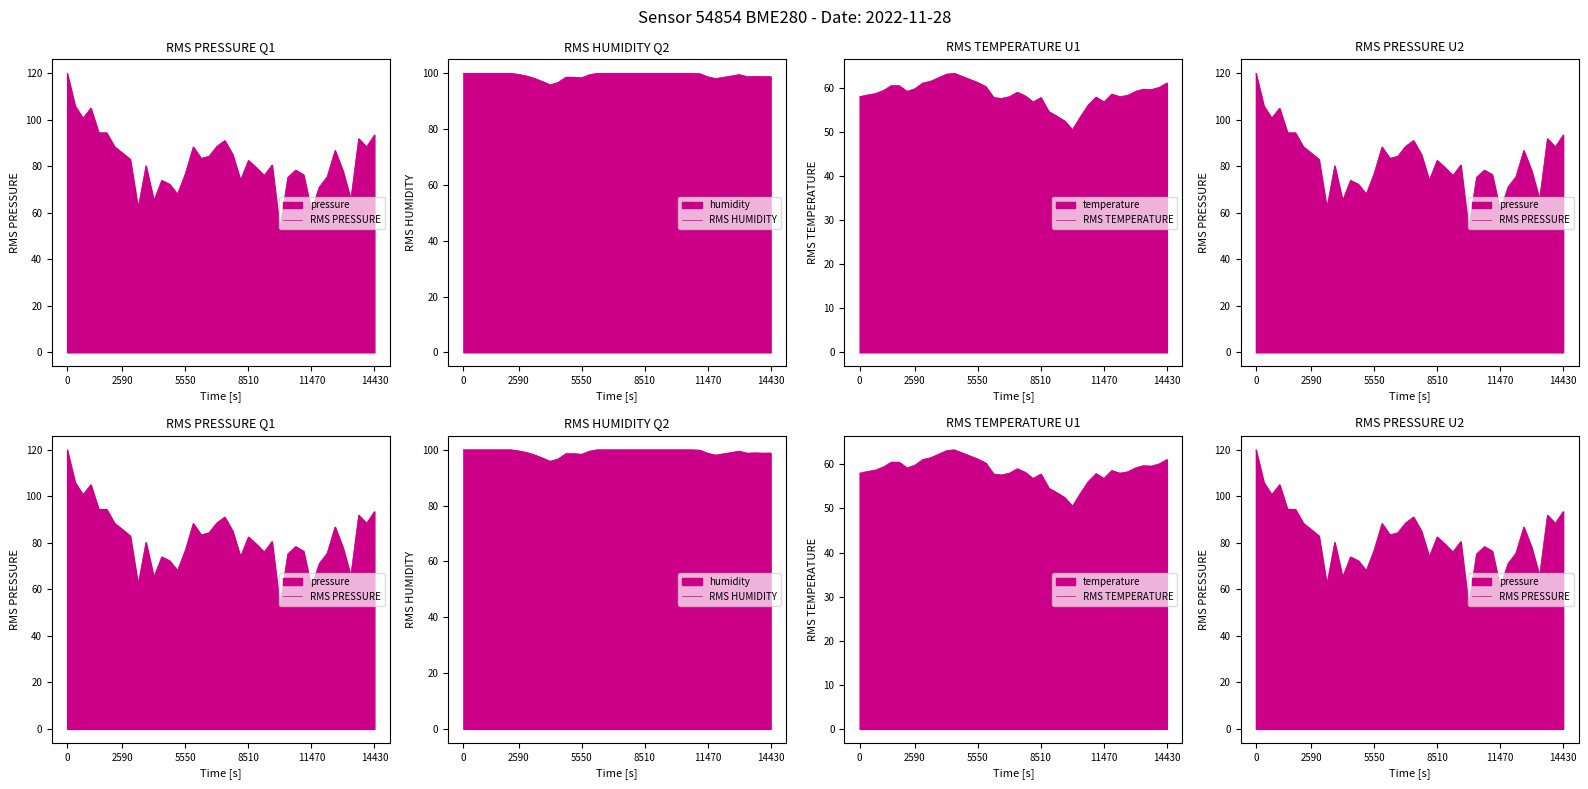

True or false: RMS PRESSURE and RMS HUMIDITY cross at least once.

True